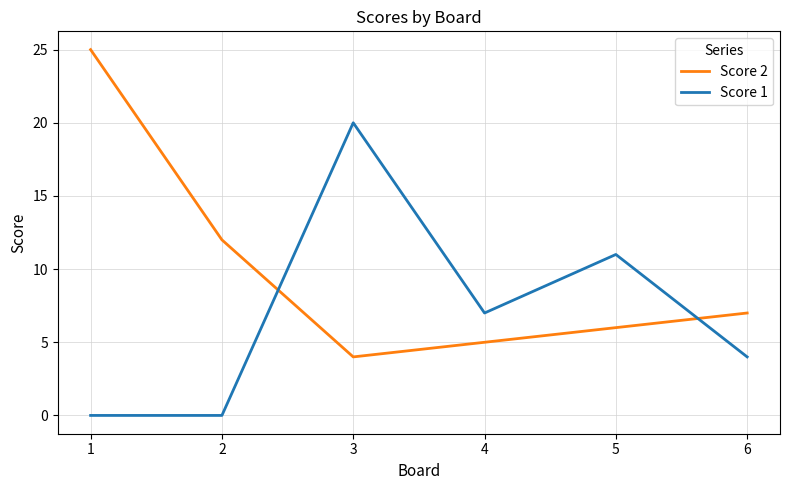

True or false: Score 1 has more than 0 points higher than both neighbors.

True